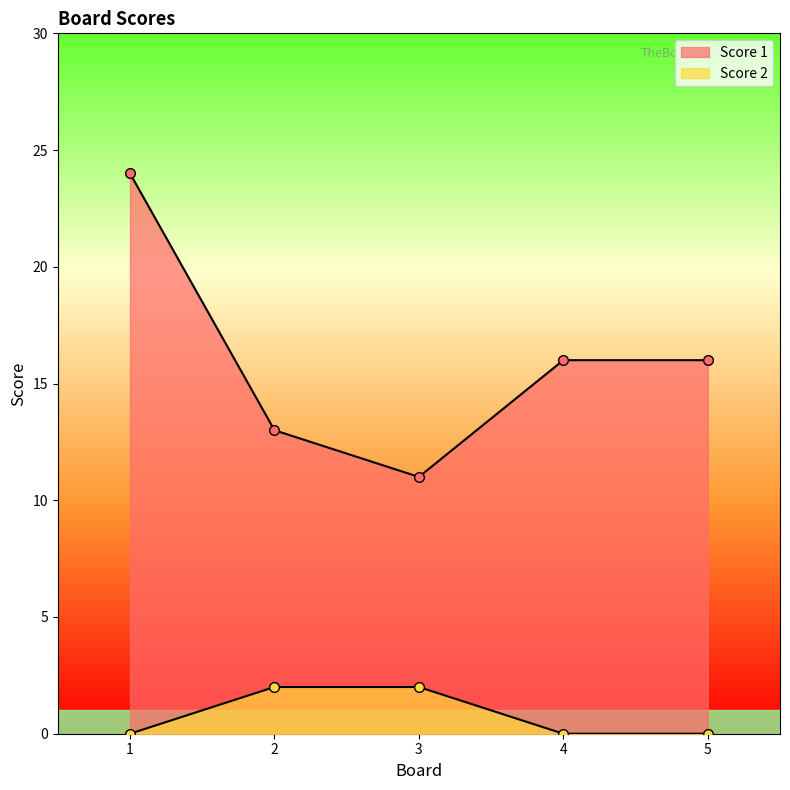

At 2, list the series in order from smallest to largest.

Score 2, Score 1